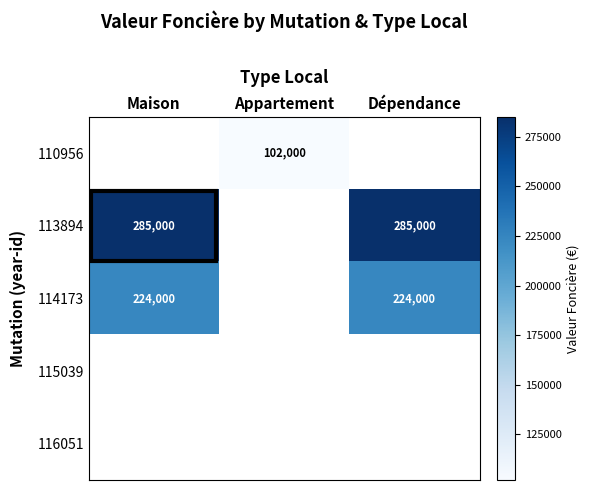

What is the smallest value displayed?

102000.0